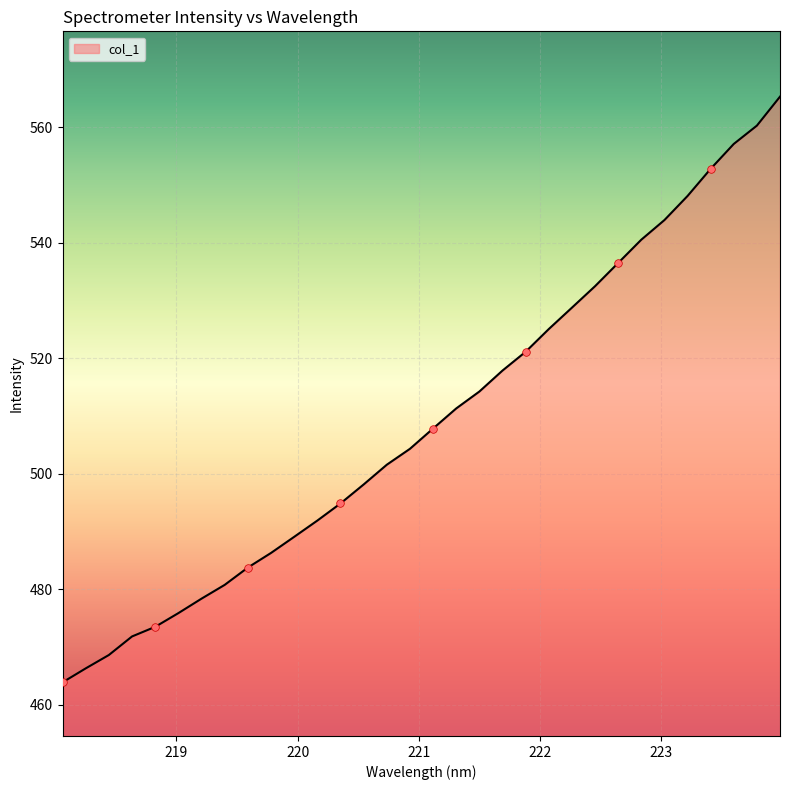

What is the difference between the maximum and minimum values?

101.4